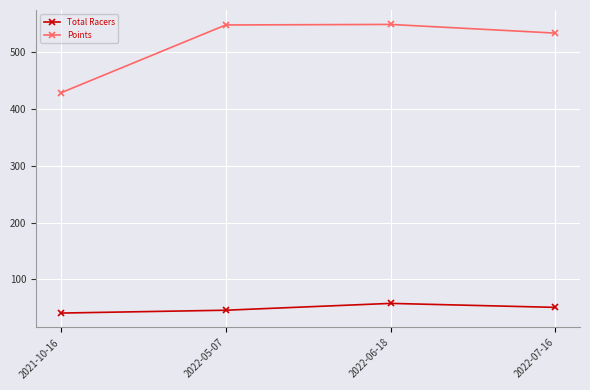

At which label does Points first exceed 547?

2022-05-07